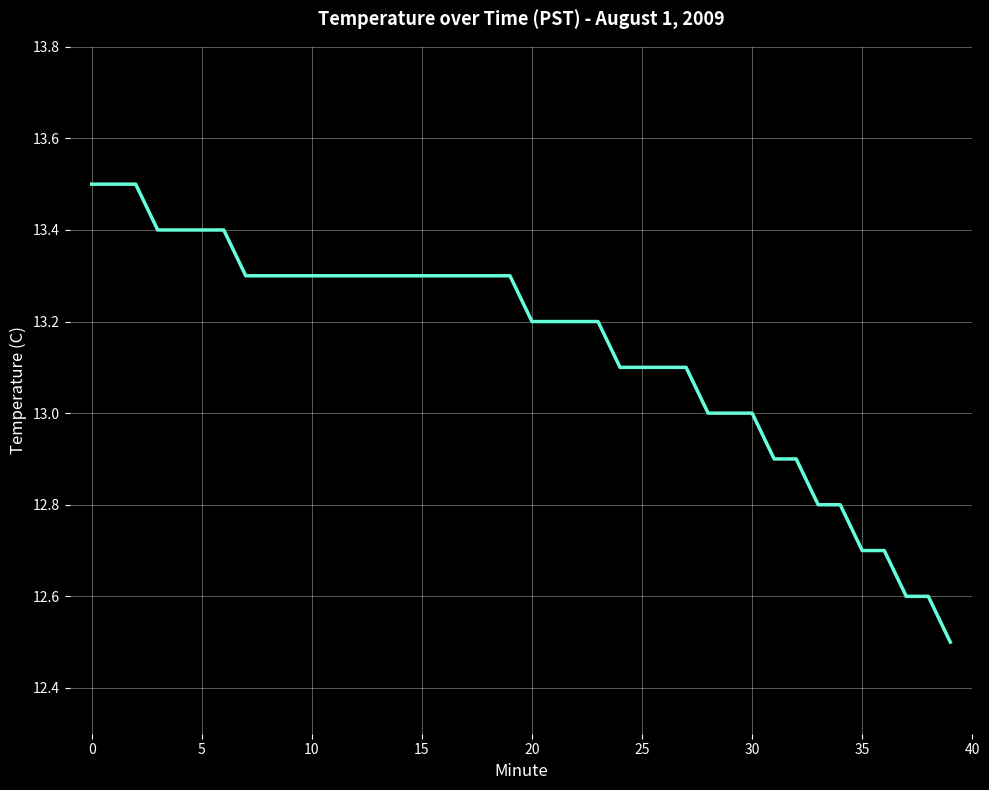

What is the greatest value displayed?

13.5